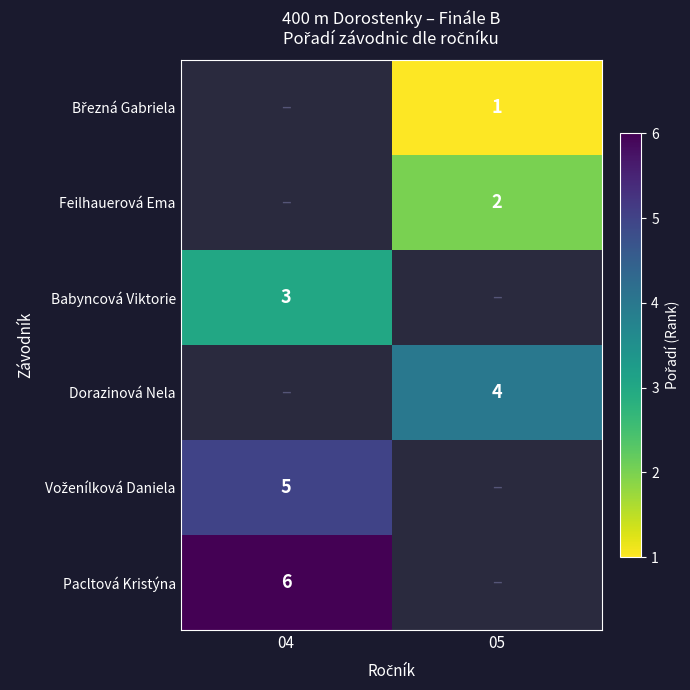

How many series are shown in this chart?

6